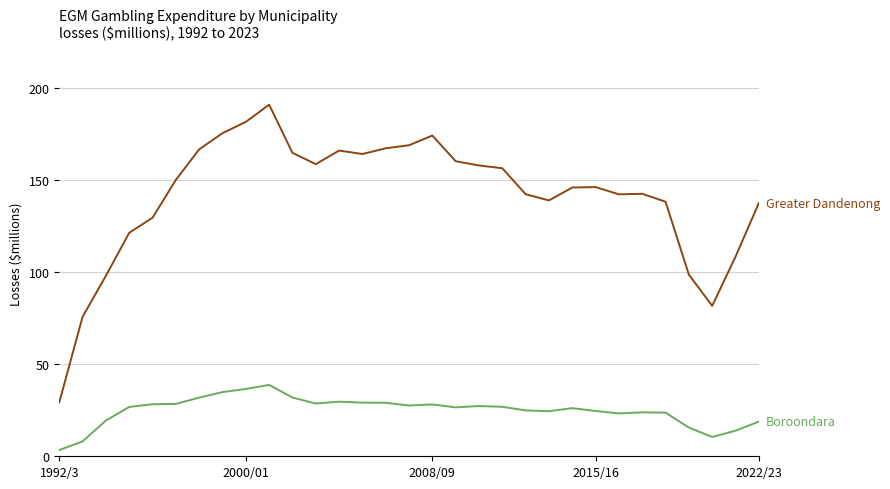

What is the greatest value displayed?

190.8